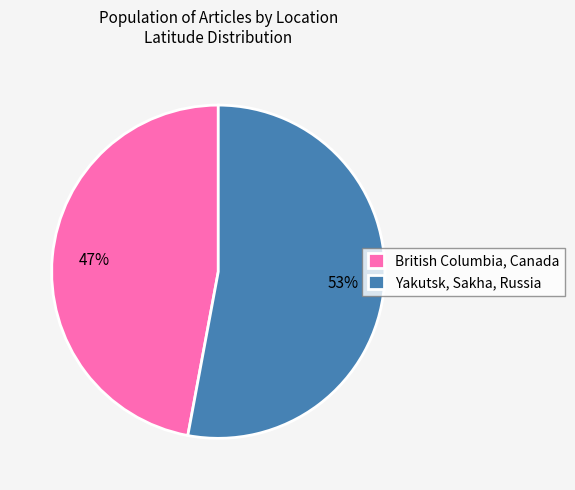

The Yakutsk, Sakha, Russia slice represents 63% of the pie. True or false?

False